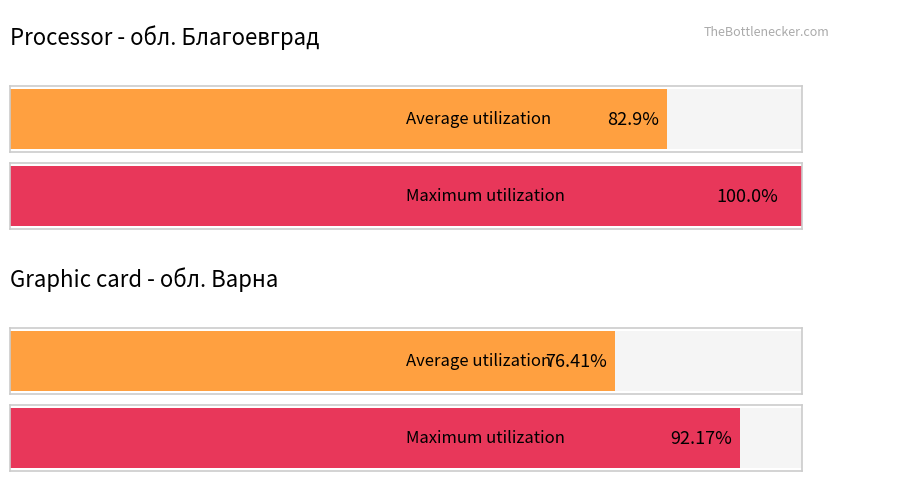

How many values in the Maximum utilization series are below 100?

1